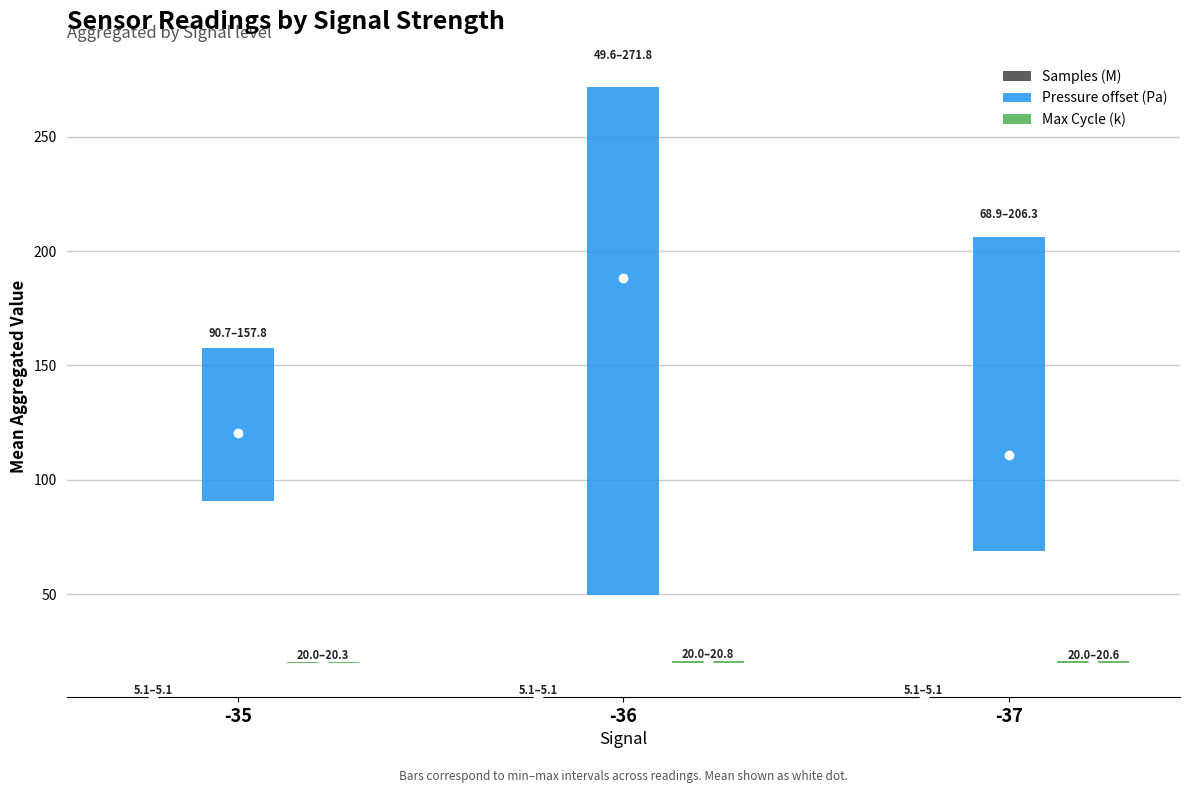

Which series changed the most between -35 and -37?

Pressure offset (Pa)